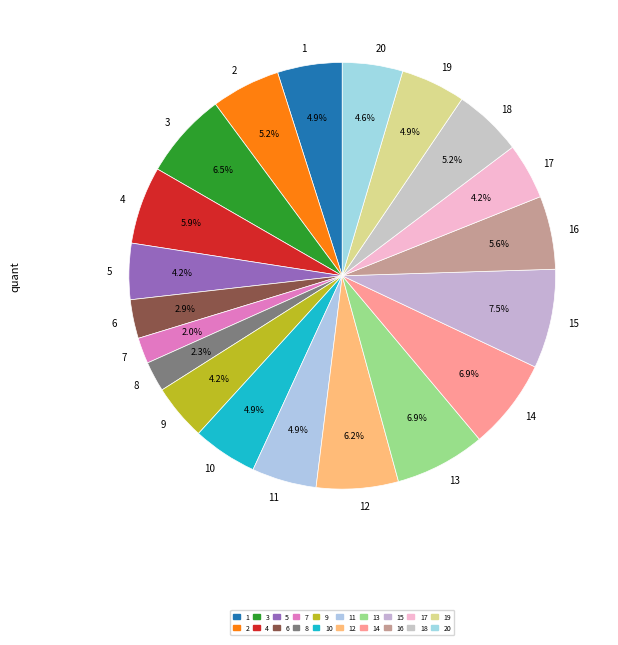

To the nearest percent, what is the difference between the 12 and 20 slice percentages?

2%